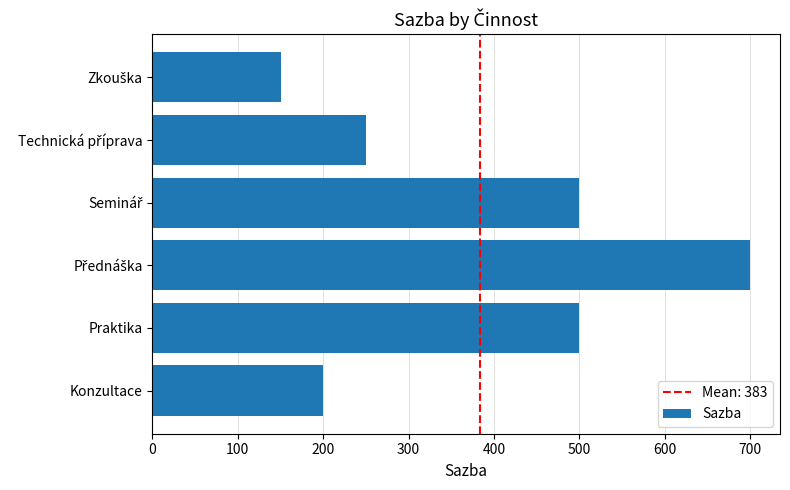

Read the value at Konzultace, to the nearest 100.

200